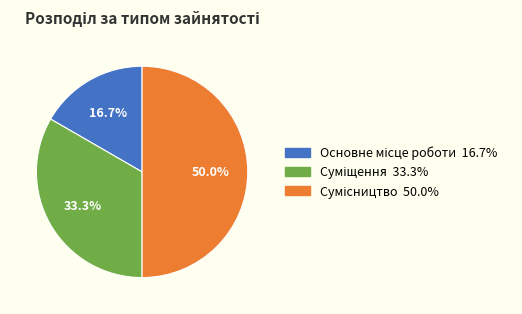

Does any single category account for the majority?

No